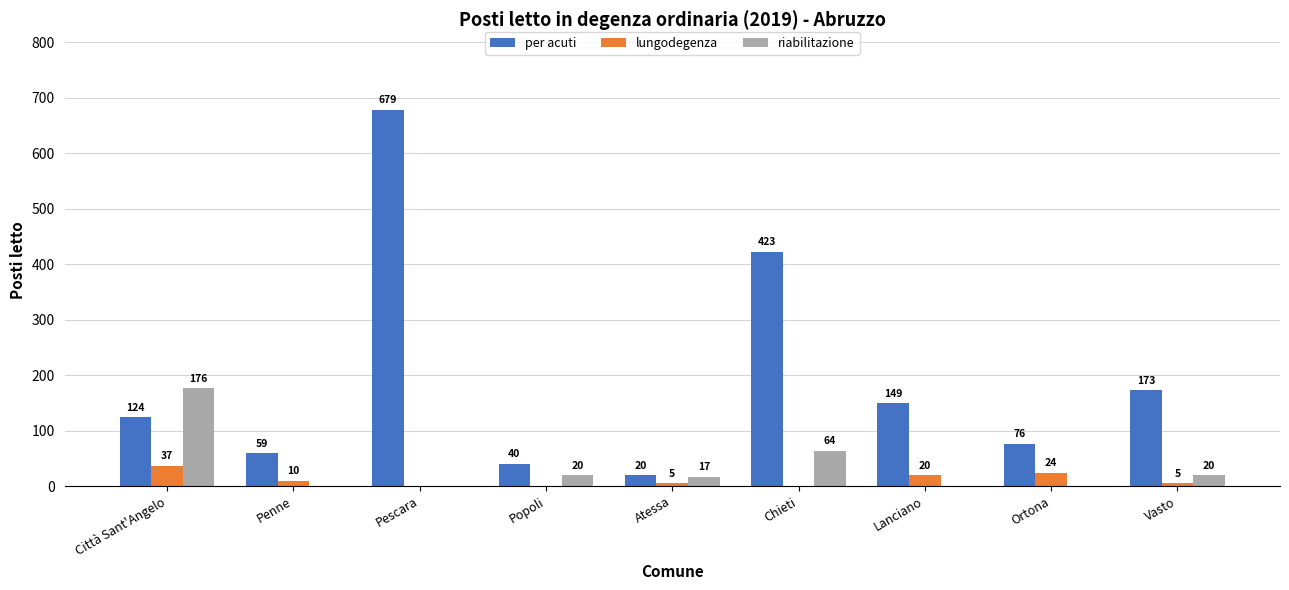

How many positive values does the riabilitazione series have?

5